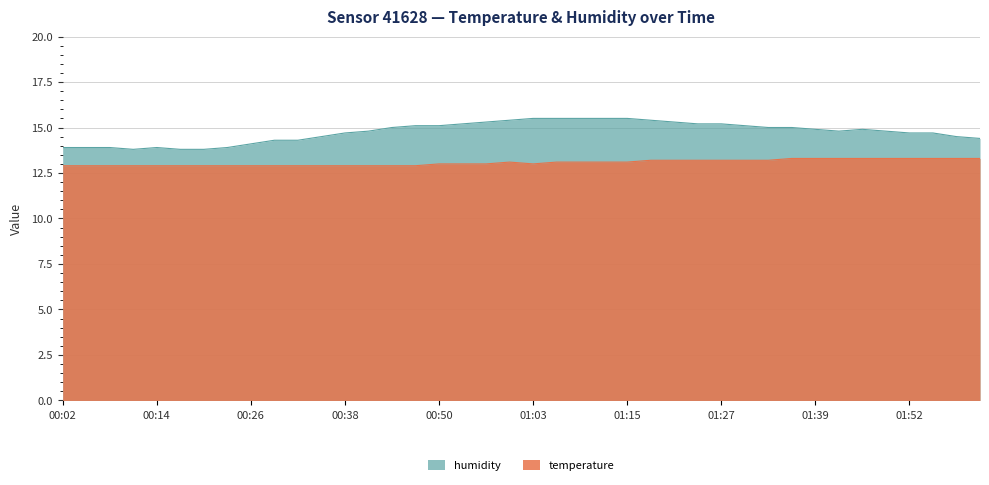

Between 00:23 and 01:58, which series saw the biggest shift?

humidity